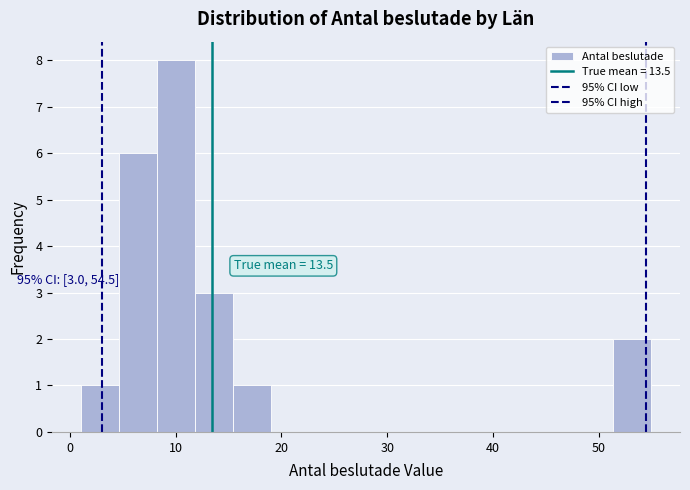

Around what value on the x-axis is the tallest bar? Give the approximate position of its centre, as read against the axis.

10